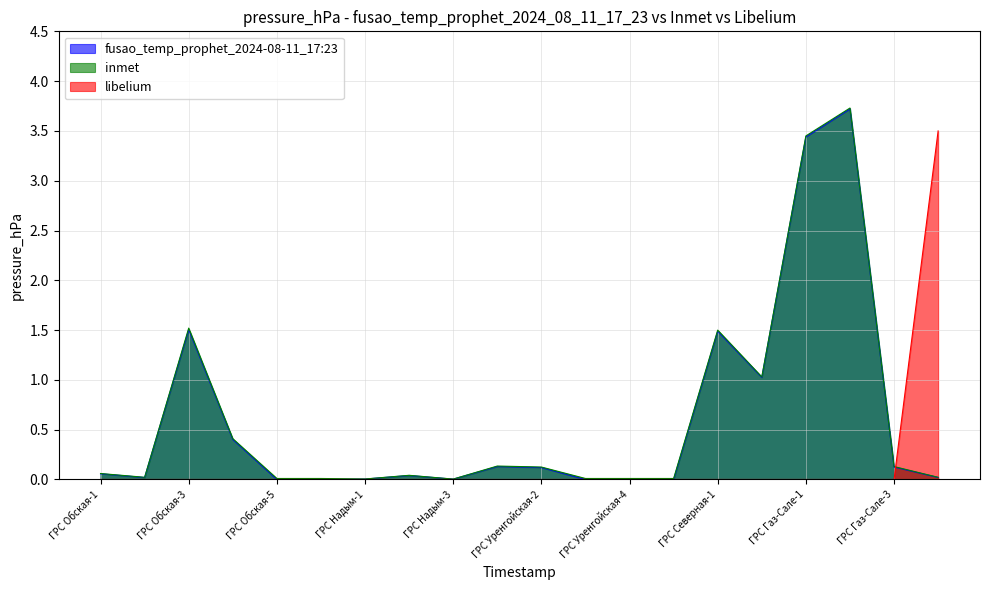

What is the difference between the maximum and minimum values in the fusao_temp_prophet_2024-08-11_17:23 series?

3.7